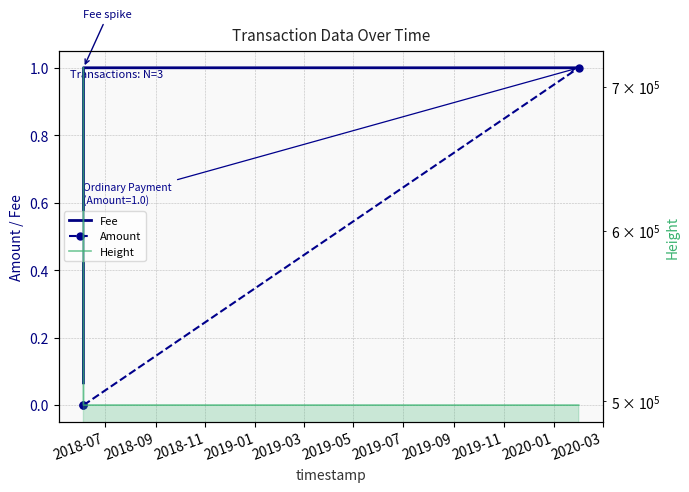

How many values in the Height series exceed 497825?

1